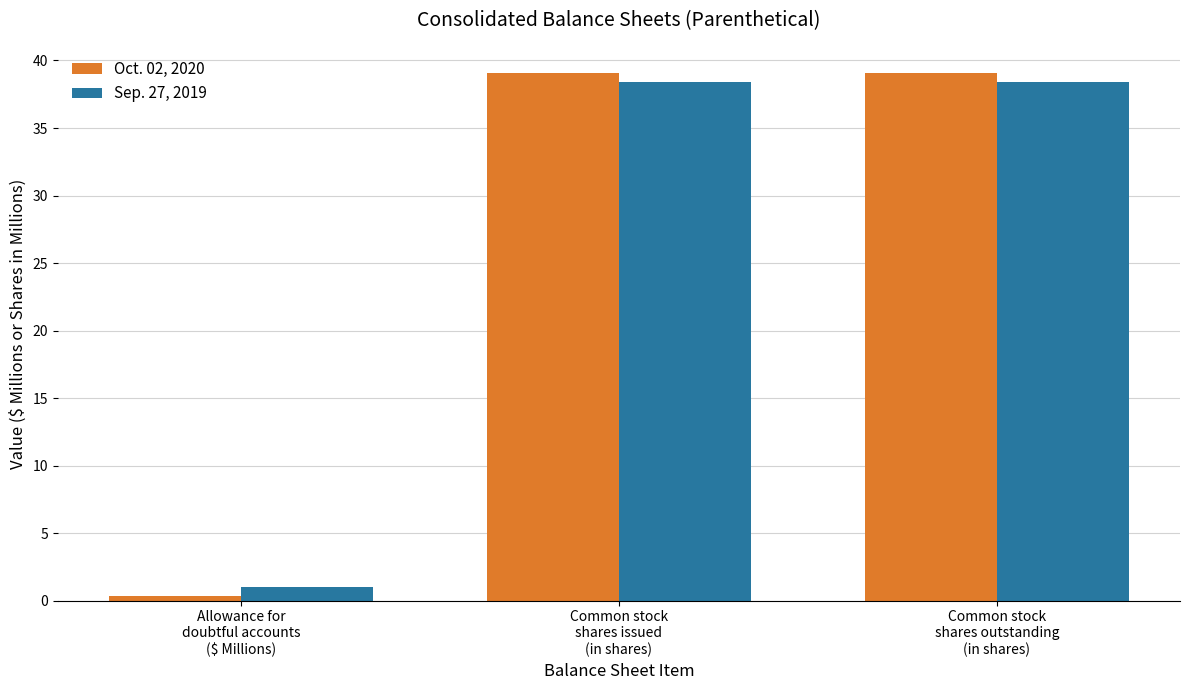

At which category does the chart reach its minimum across all series?

Allowance for
doubtful accounts
($ Millions)